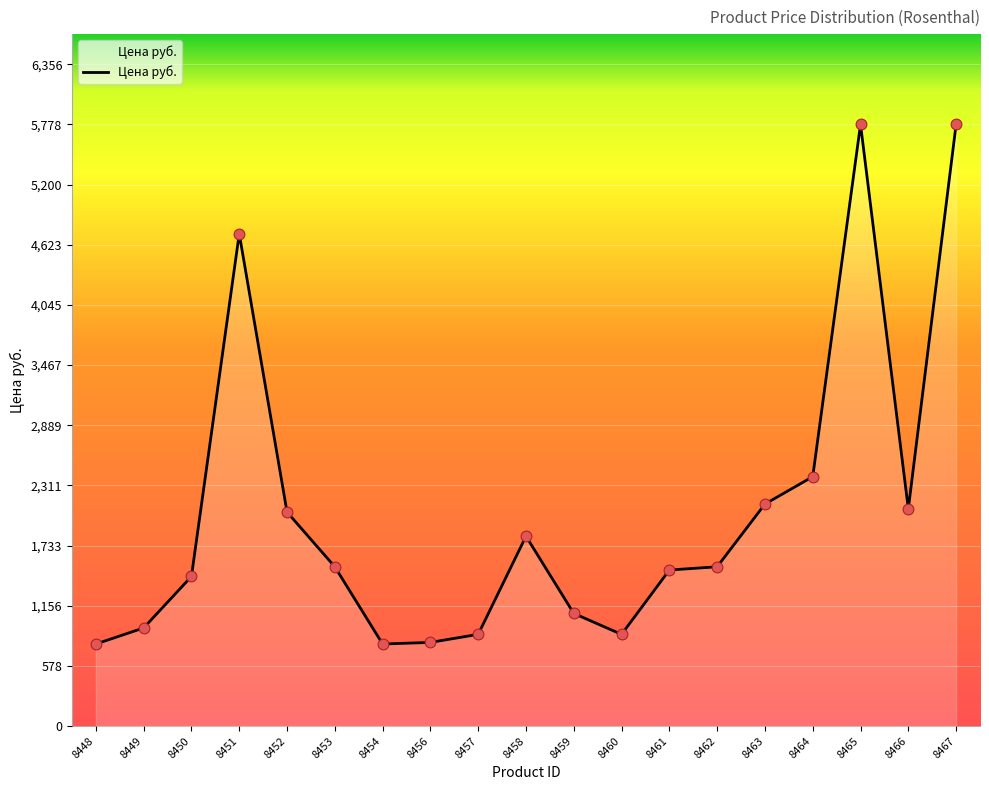

What is the change in value from 8449 to 8463?

+1189.6